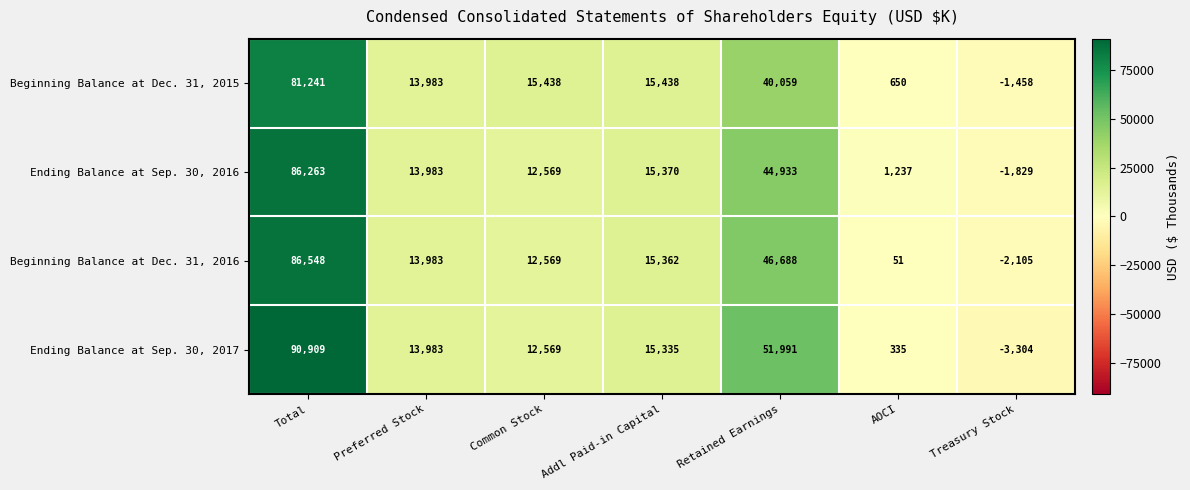

What is the minimum value for Beginning Balance at Dec. 31, 2016?

-2105